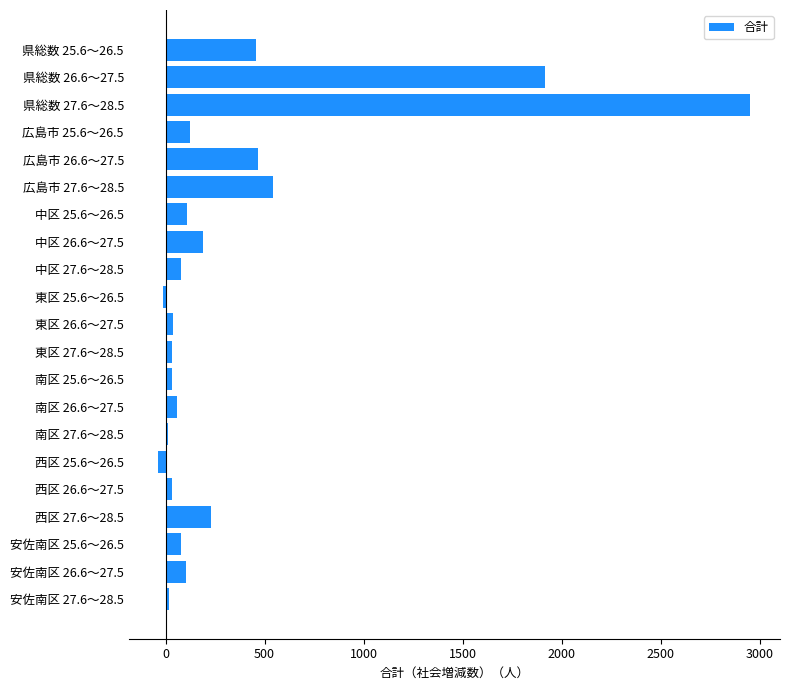

What is the label of the 7th bar from the top?

中区 25.6～26.5